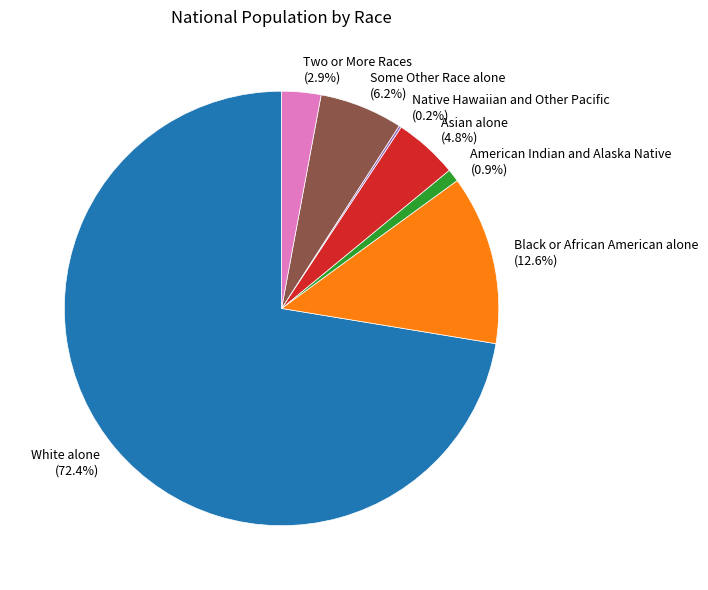

Does any single category account for the majority?

Yes